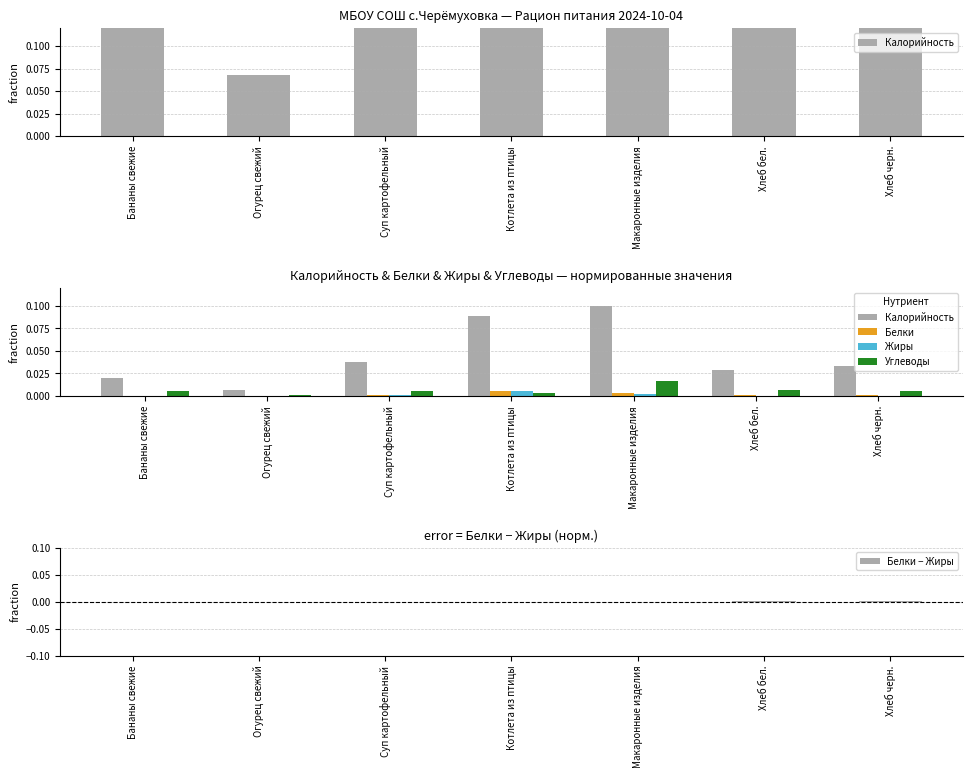

Which series has the largest total across all categories?

Калорийность